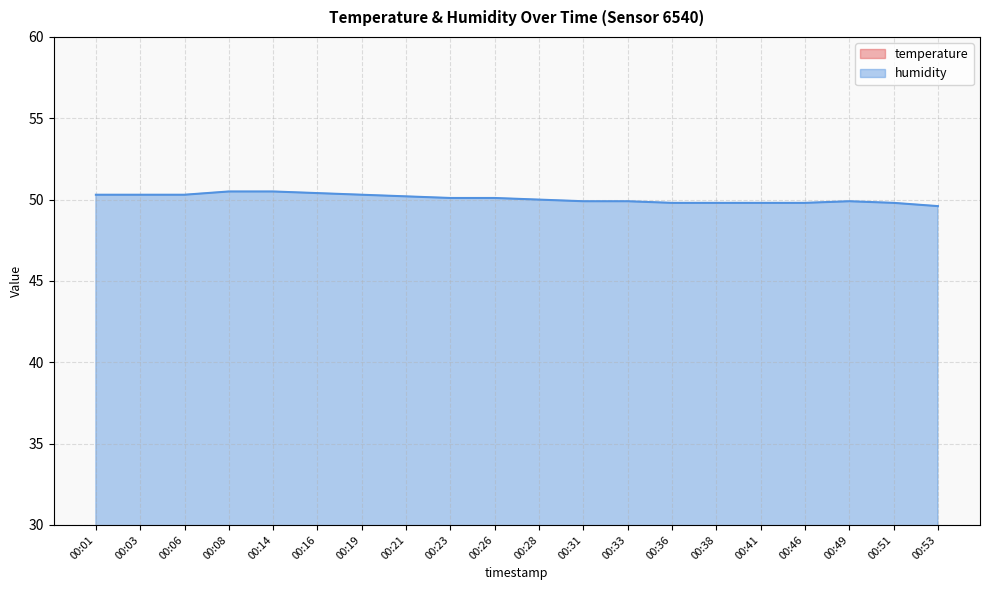

The humidity series shows 49.8 at 00:46. True or false?

True